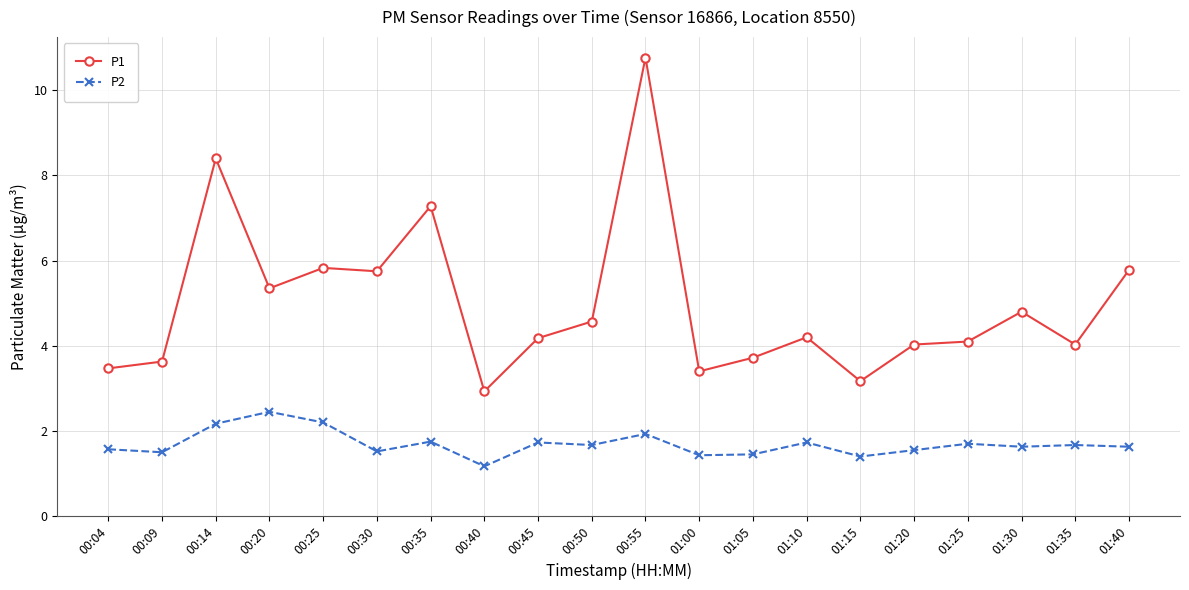

Which series has the largest total across all categories?

P1